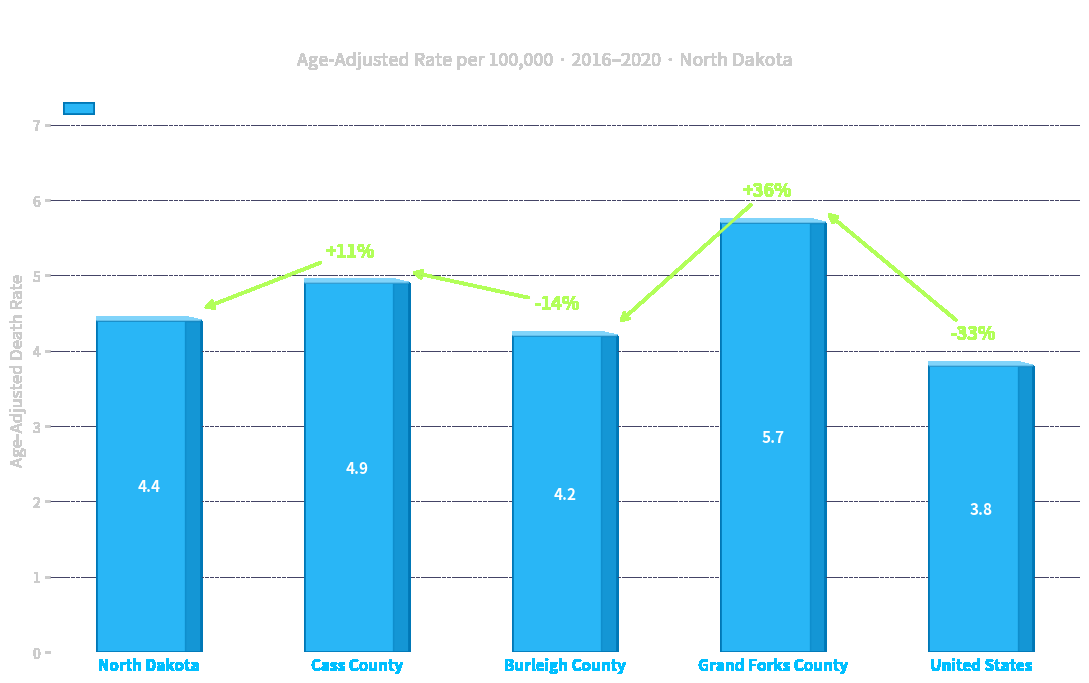

Reading left to right, transcribe all the data shown in this chart.

North Dakota=4.4	Cass County=4.9	Burleigh County=4.2	Grand Forks County=5.7	United States=3.8